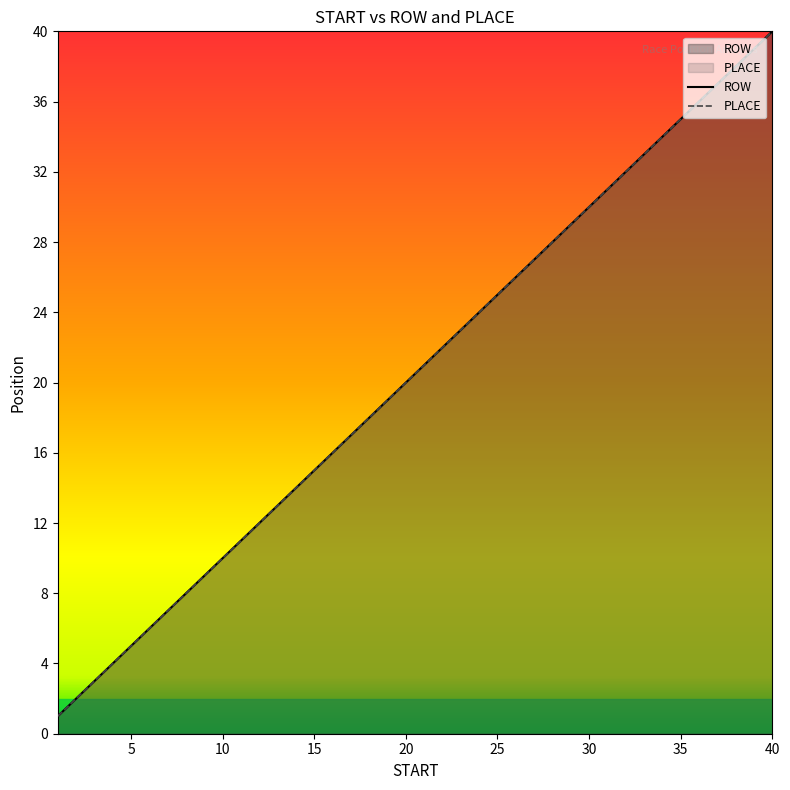

Does the chart display data point markers on the line(s)?

No